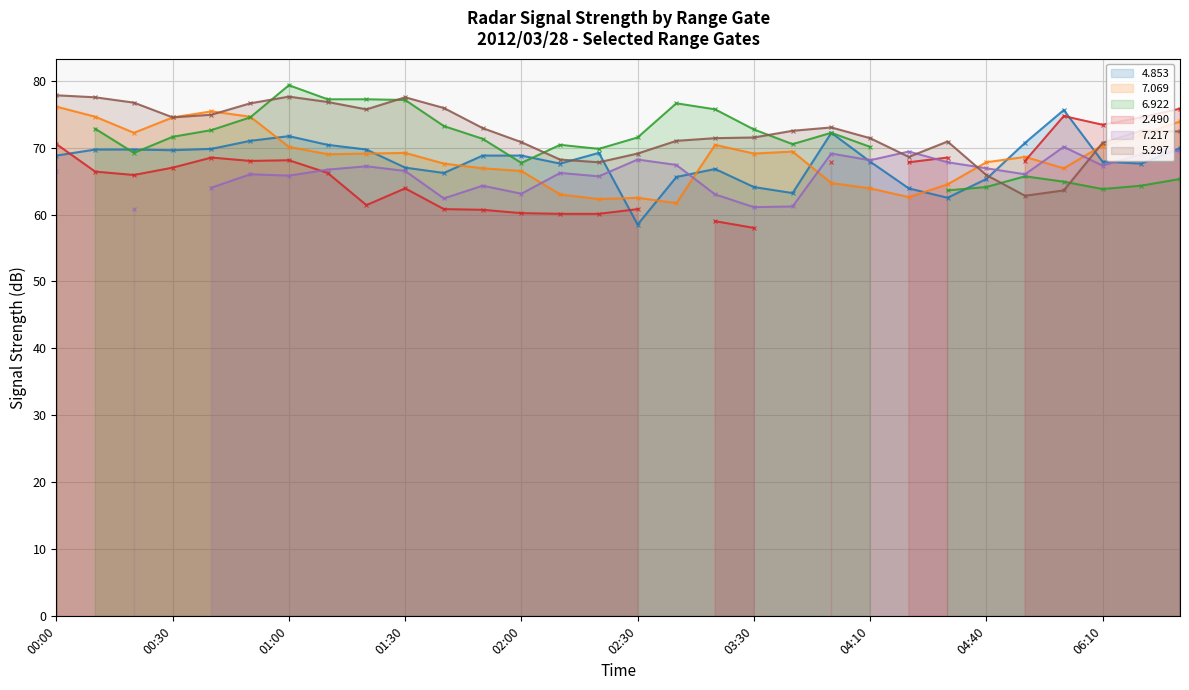

What is the sum of the 4.853 values at 2012/03/28 04:20 and 2012/03/28 03:20?

130.7